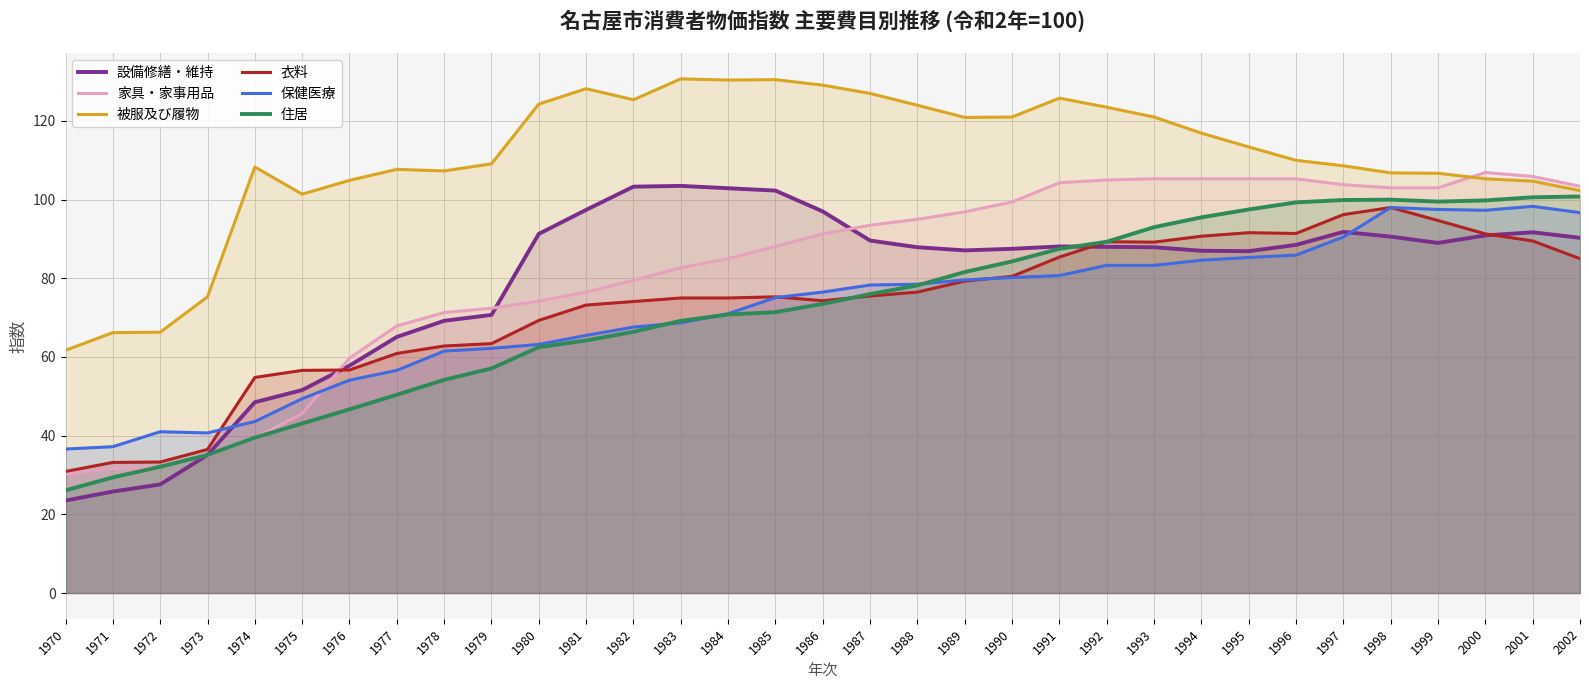

True or false: 家具・家事用品 has more than 1 points higher than both neighbors.

False